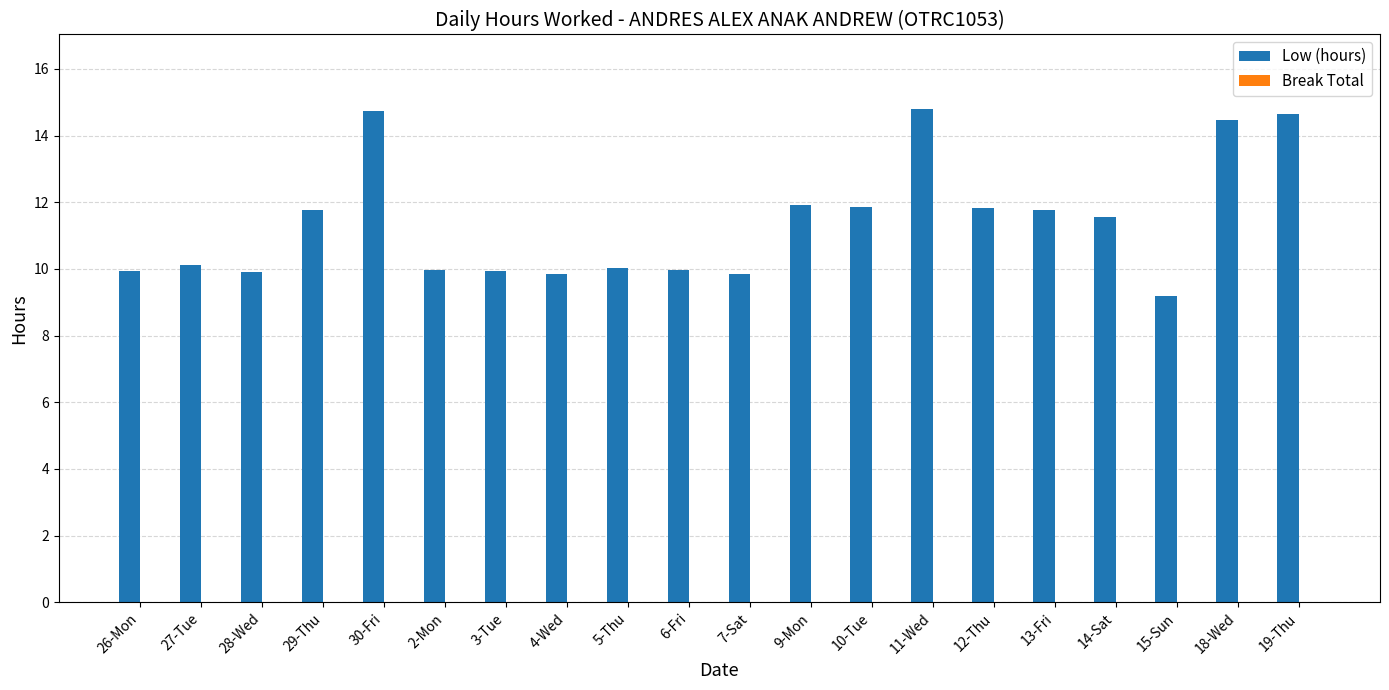

What is the sum of the values at 27-Tue and 26-Mon?

20.1